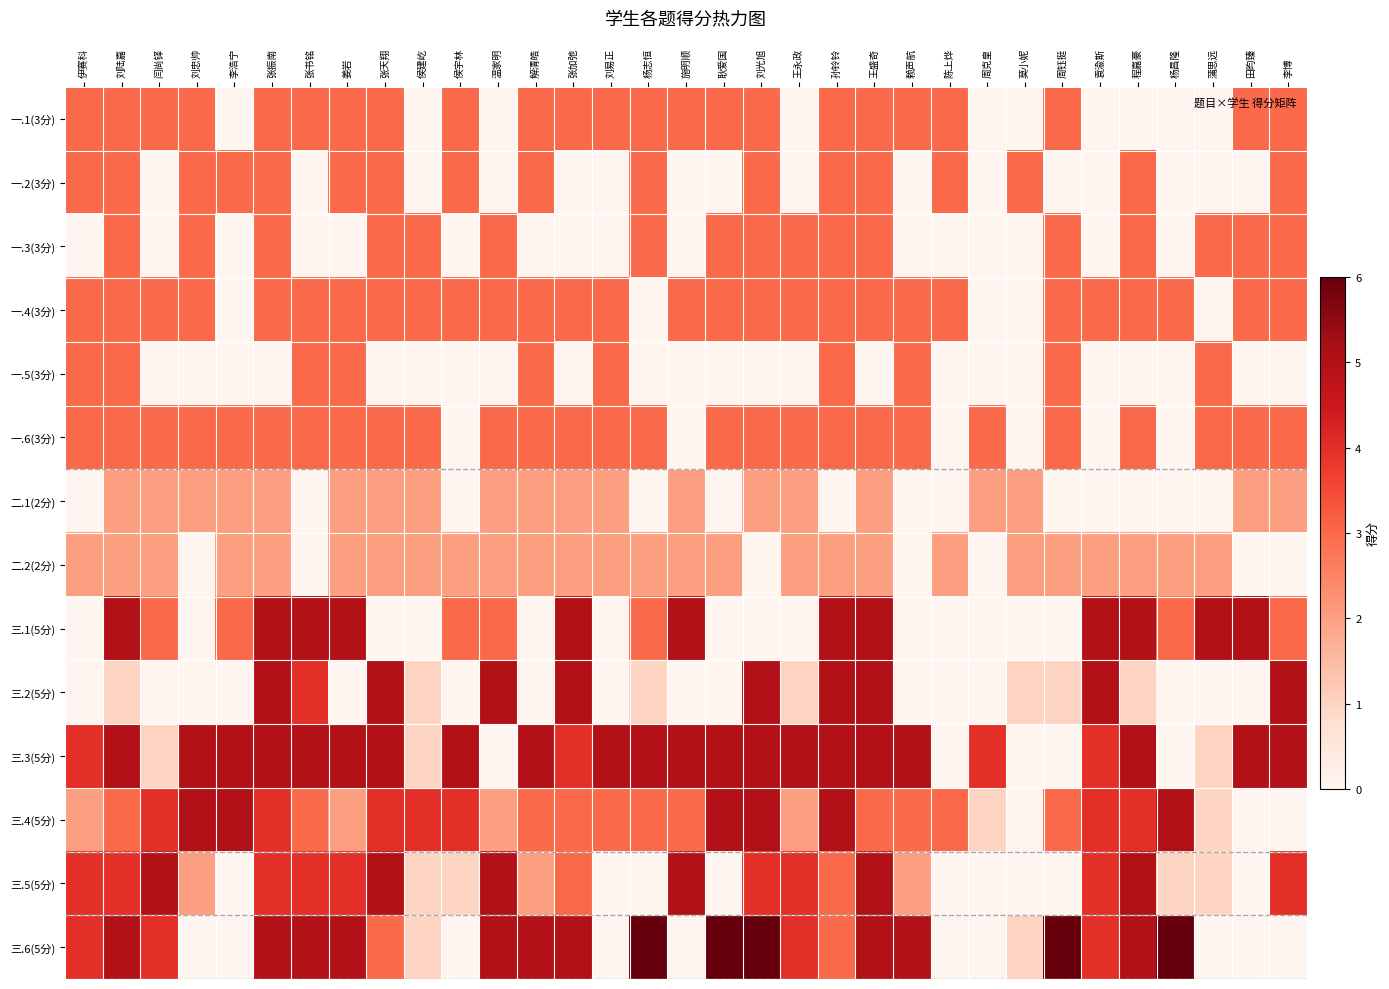

At how many categories does at least one series exceed 3?

31